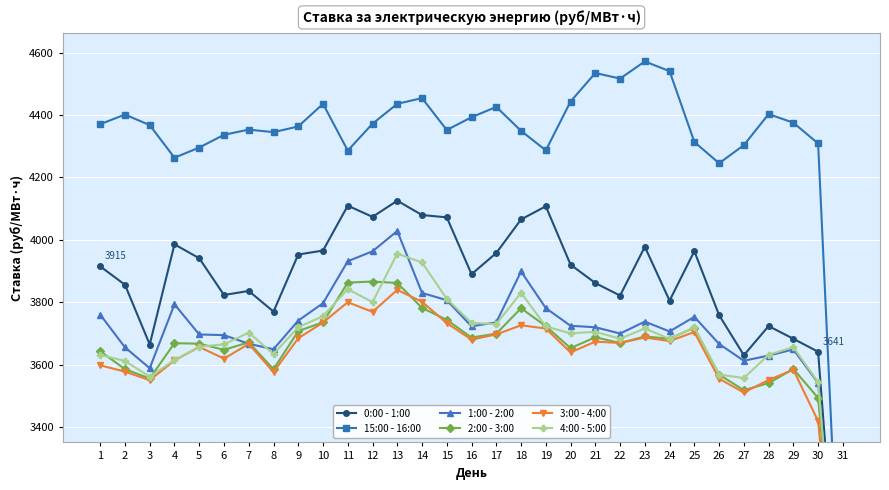

What is the difference between the 1:00 - 2:00 values at 17 and 2?

80.3